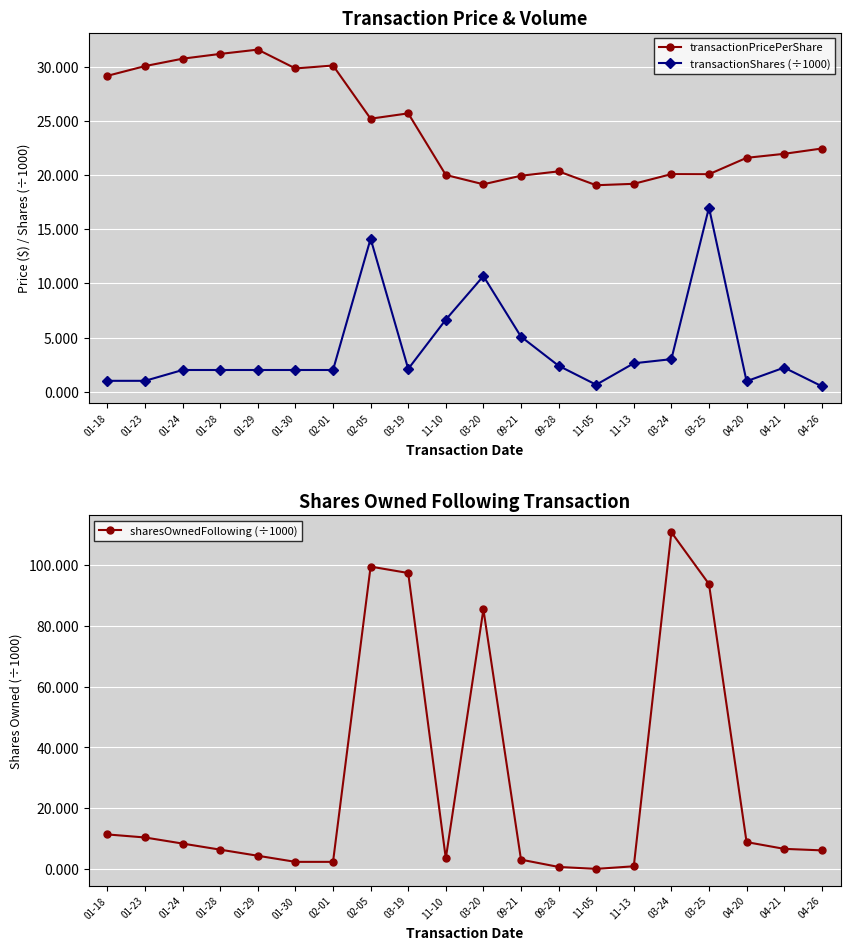

List the labels in order of transactionPricePerShare value, smallest first.

11-05, 03-20, 11-13, 09-21, 11-10, 03-25, 03-24, 09-28, 04-20, 04-21, 04-26, 02-05, 03-19, 01-18, 01-30, 01-23, 02-01, 01-24, 01-28, 01-29